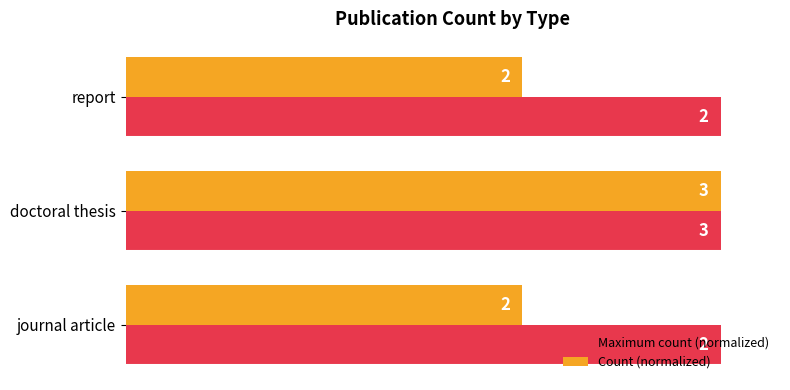

What are all the series names shown in the legend?

Maximum count (normalized), Count (normalized)